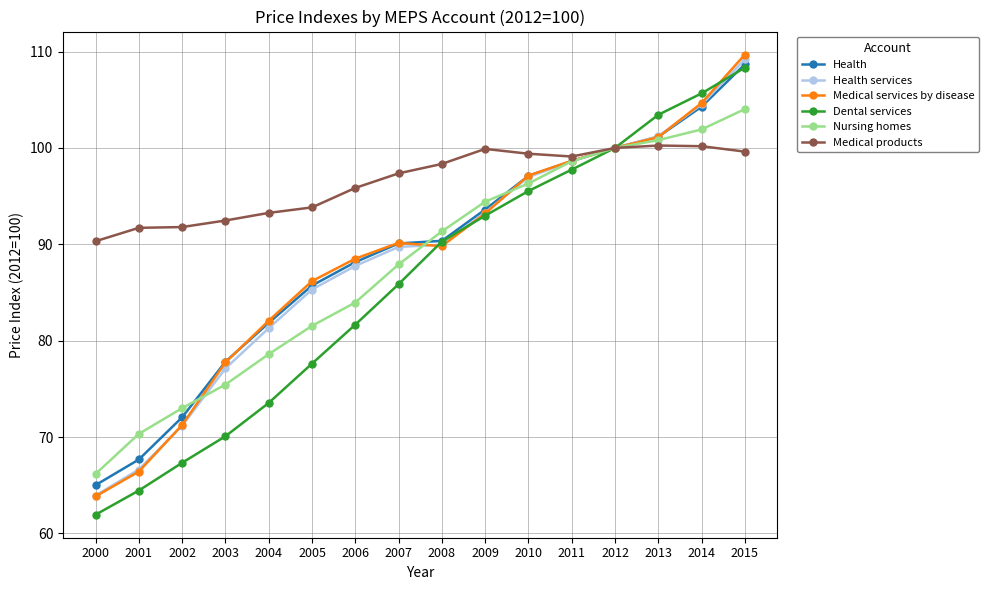

Where does the Nursing homes series first go above 91?

2008